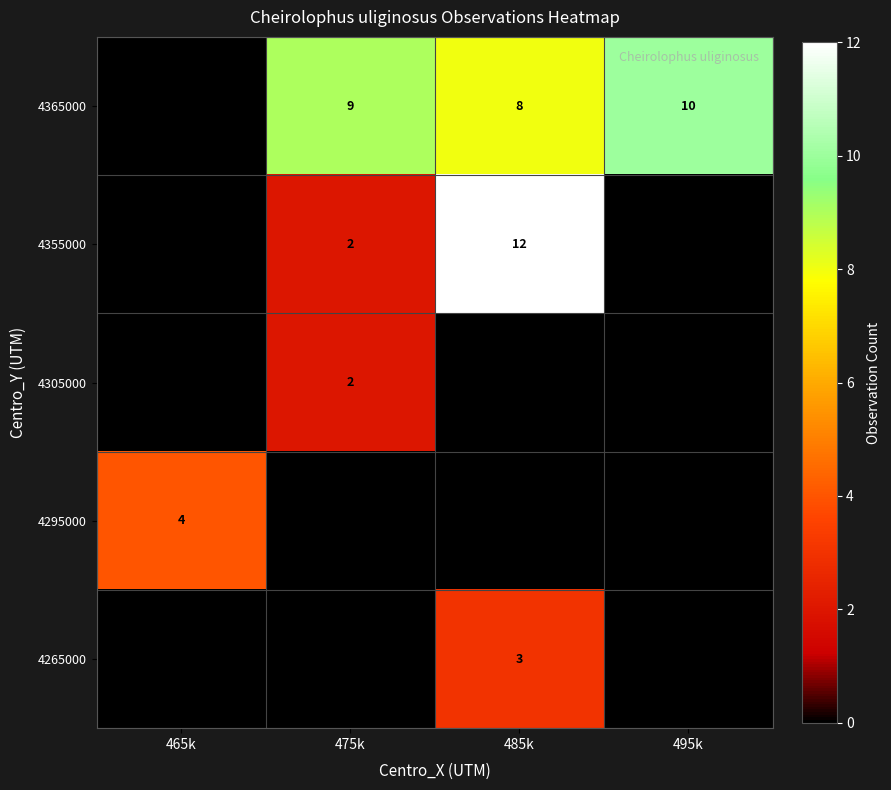

Is it true that 4355000 equals 2 at 475k?

True